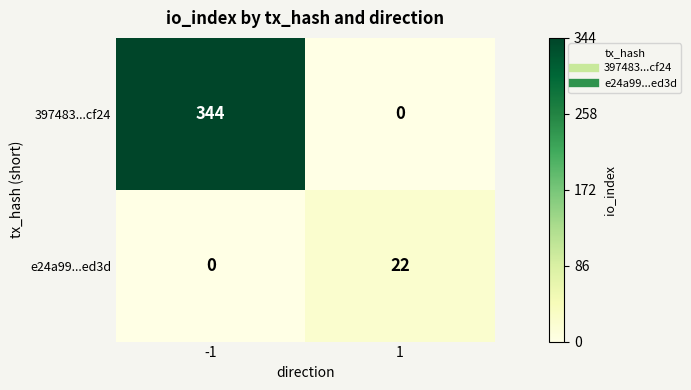

What is the average value of the 397483...cf24 series?

172